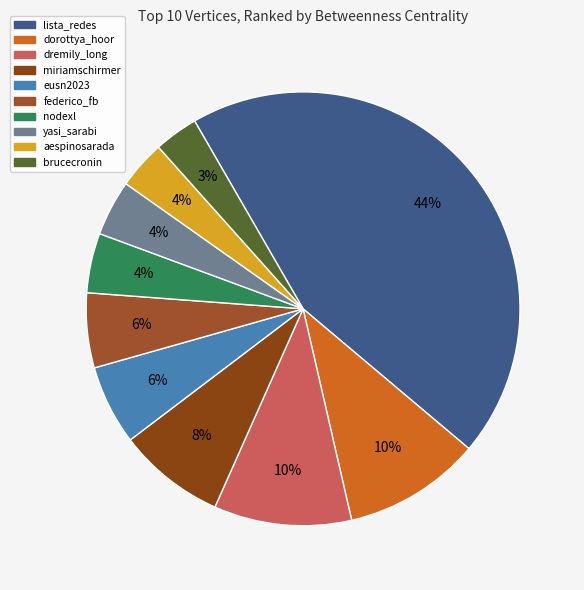

Count the number of slices in the pie.

10